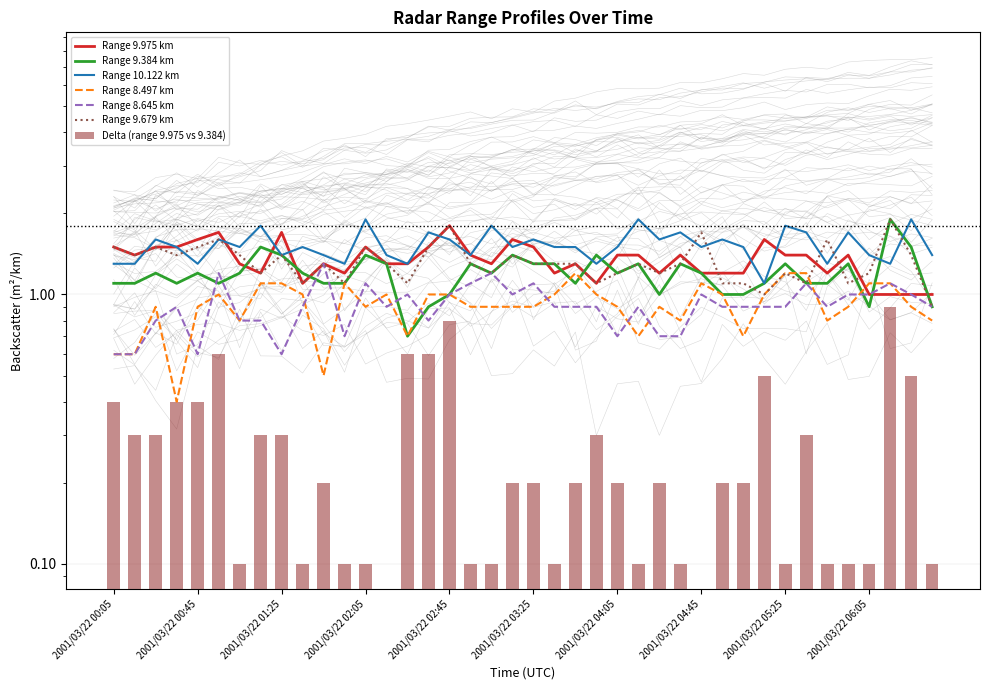

Which series has the largest total across all categories?

10.122